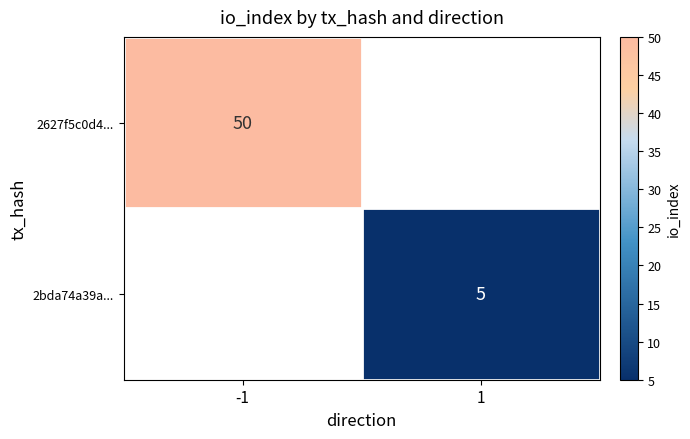

Is it true that 2bda74a39a... equals 3 at 1?

False